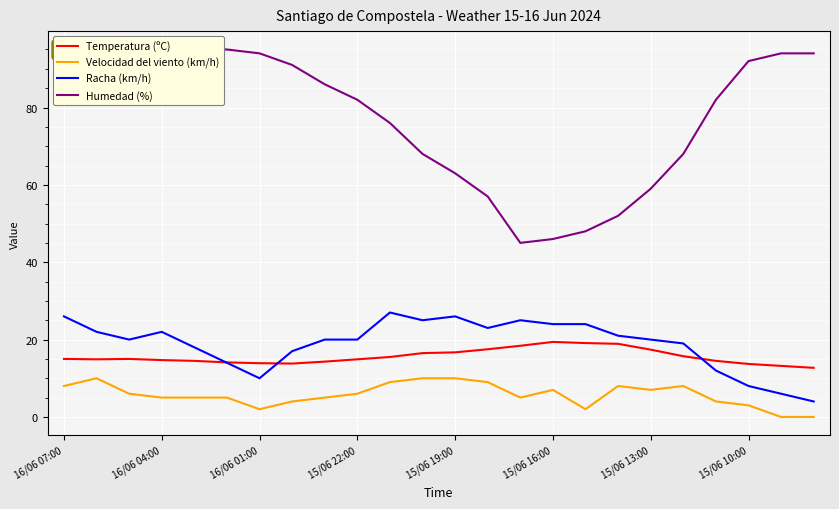

What is the value of the Humedad (%) point at the 7th from the left?

94.0